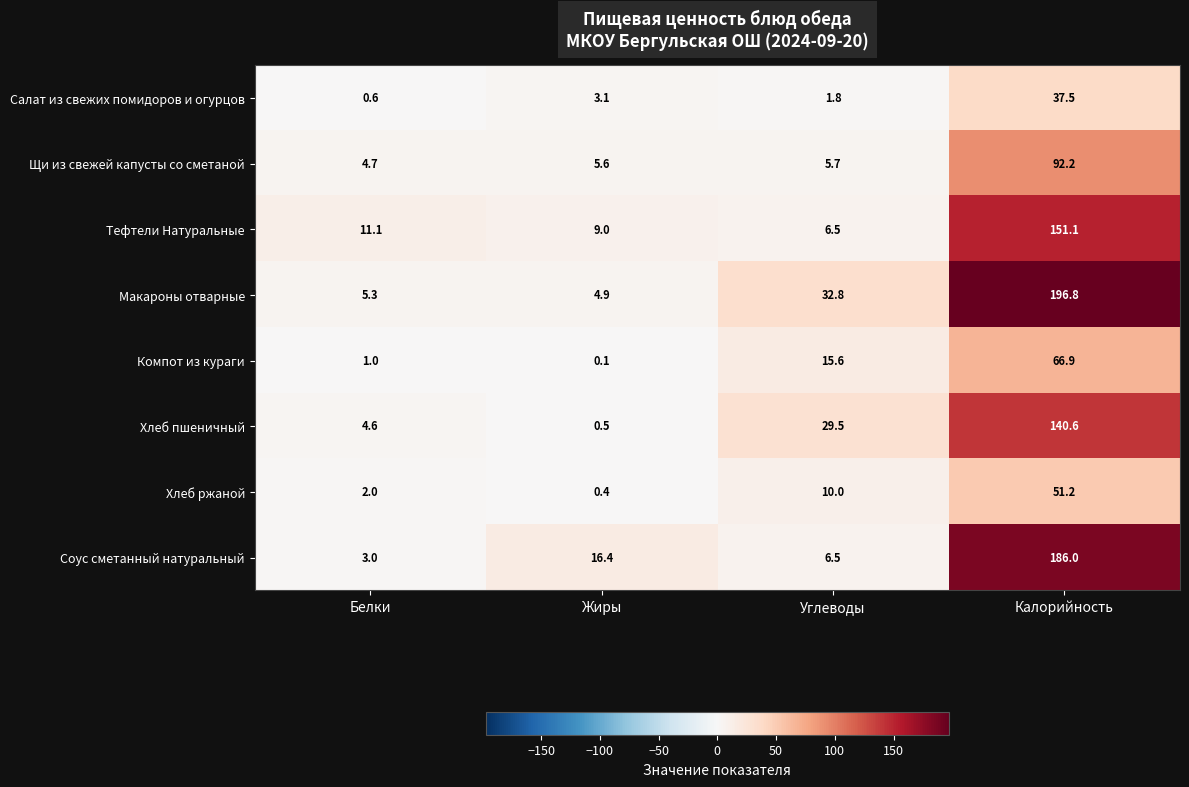

What is the sum of all Салат из свежих помидоров и огурцов values?

43.0